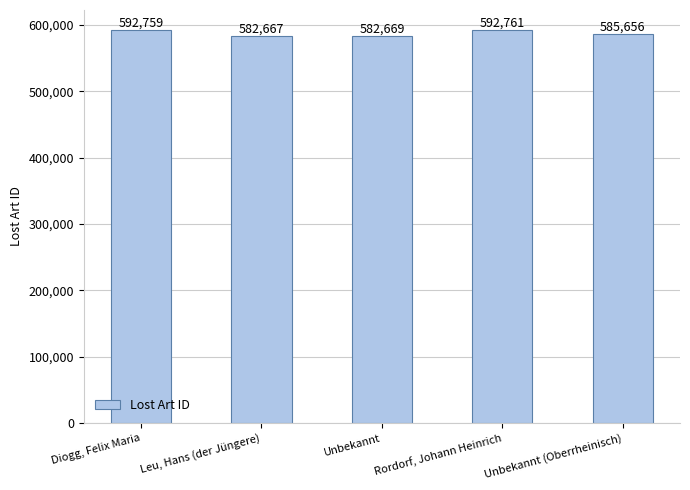

Does the chart contain stacked bars?

No